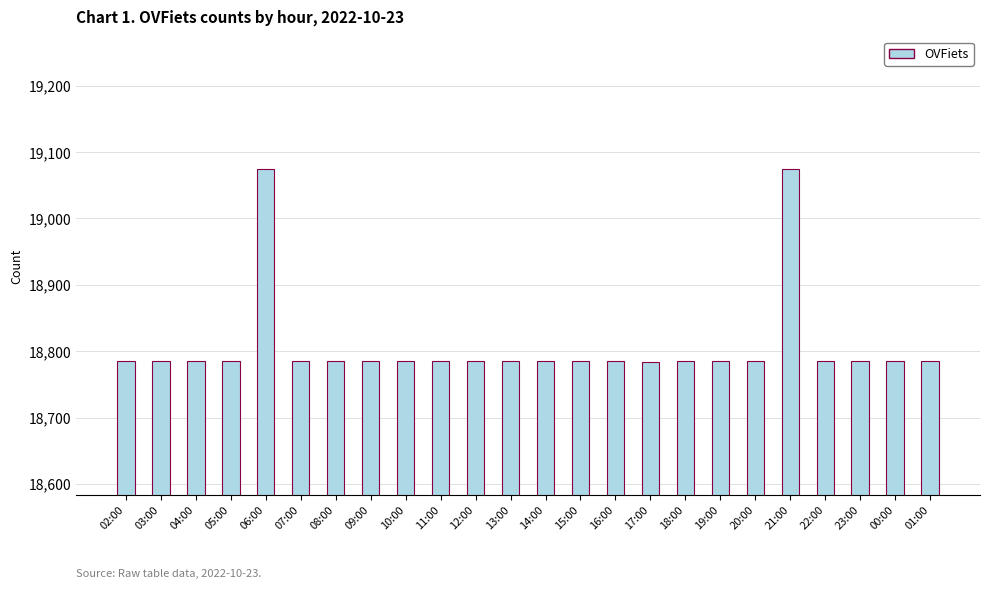

Are the bars grouped side by side (vs. stacked)?

No